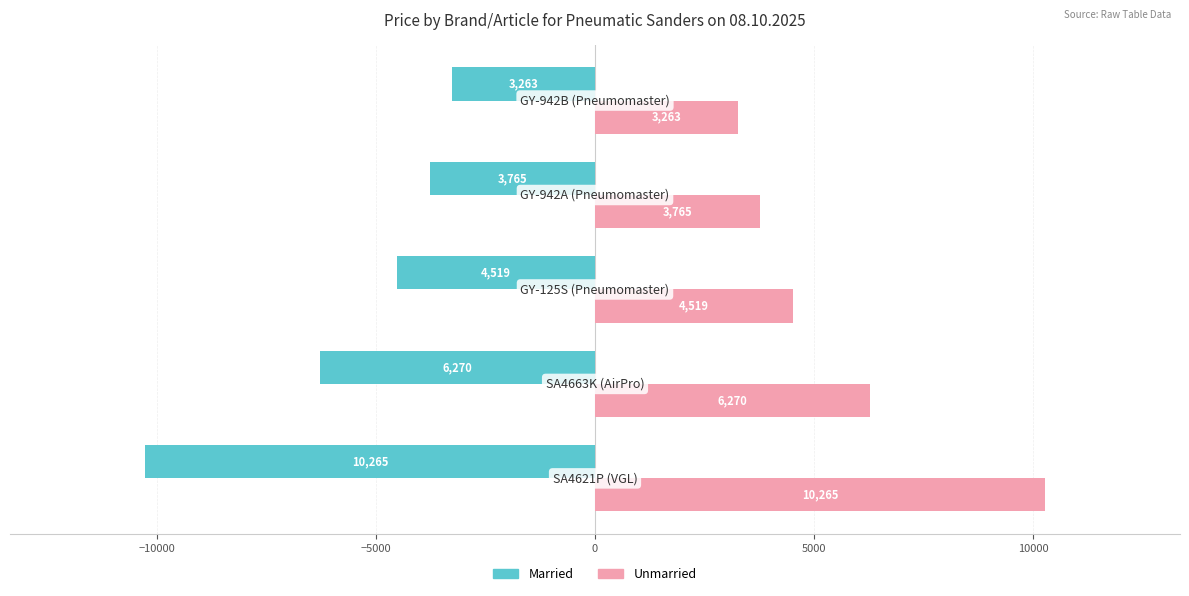

How many data points in Married are above -4519?

2